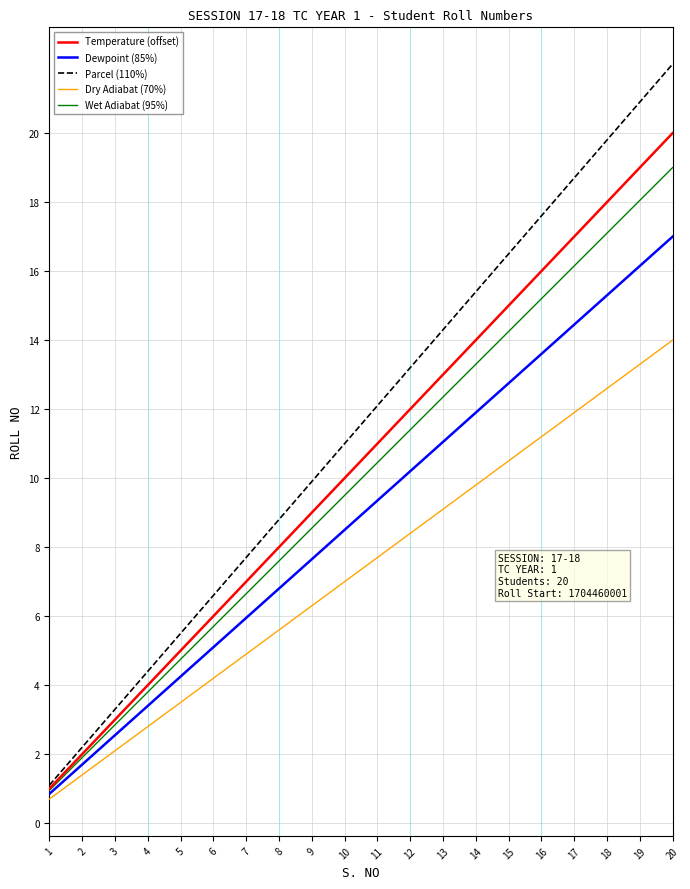

Read the Dry Adiabat (70%) value at 1.

0.7